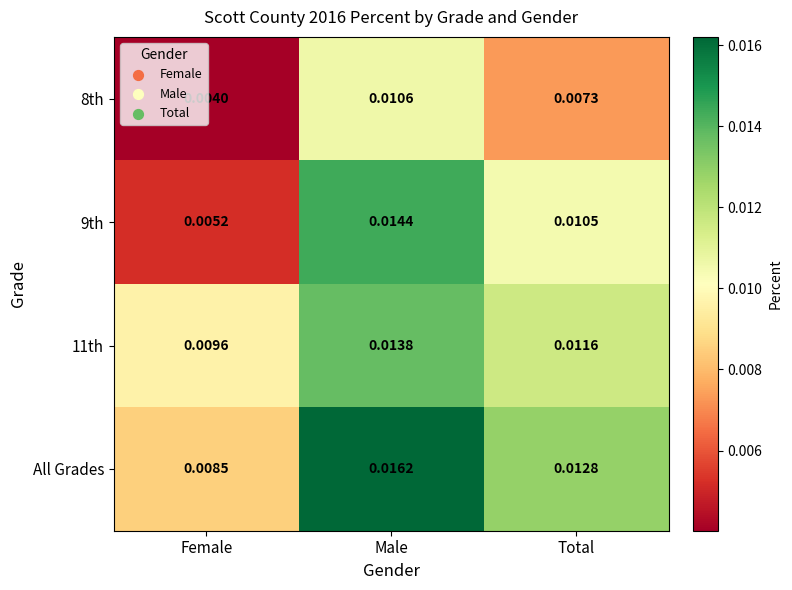

Count the number of data series in this chart.

4